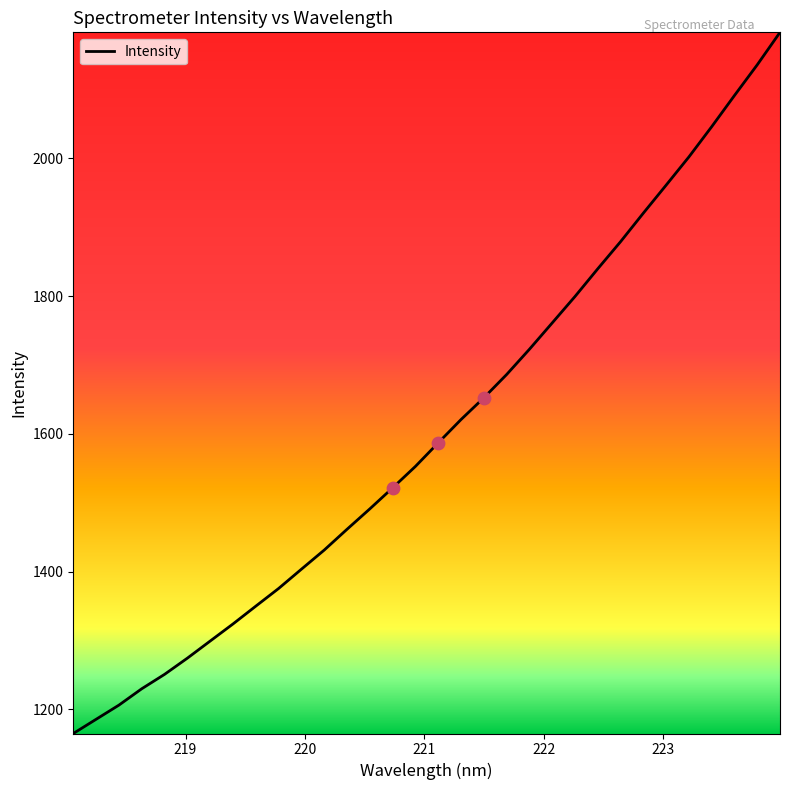

What is the maximum value shown in the chart?

2183.2